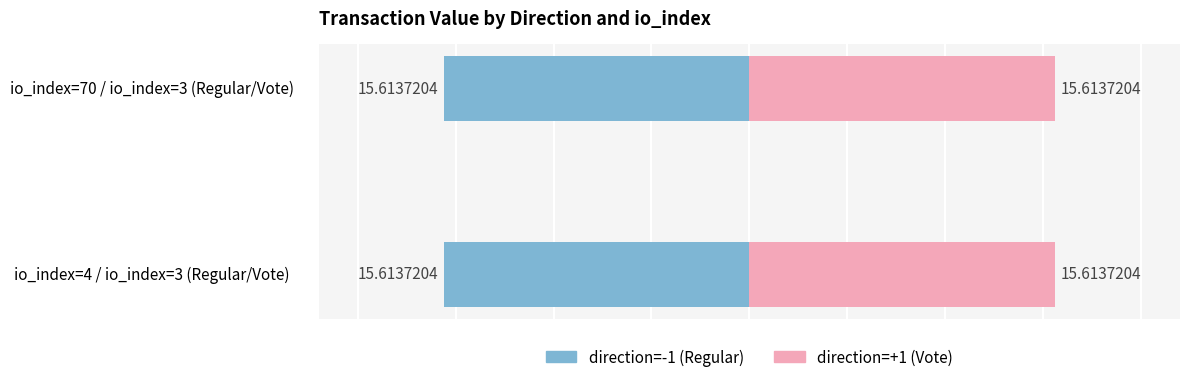

Reading left to right, what are all the values shown in this chart?

direction: -1.0	1.0	-1.0	1.0
value: 15.6	15.6	15.6	15.6